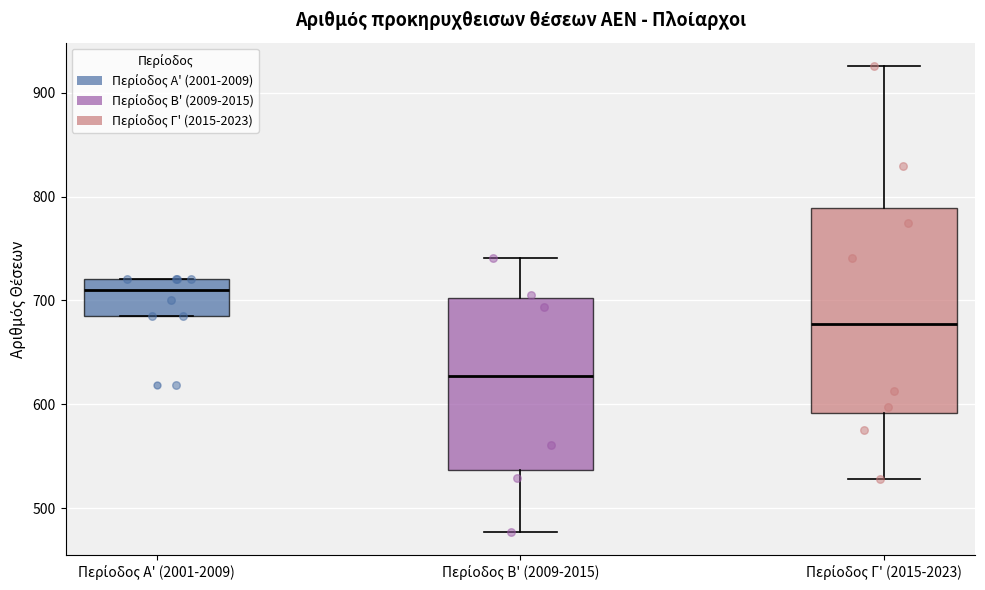

Which box has the highest median line?

Περίοδος Α' (2001-2009)